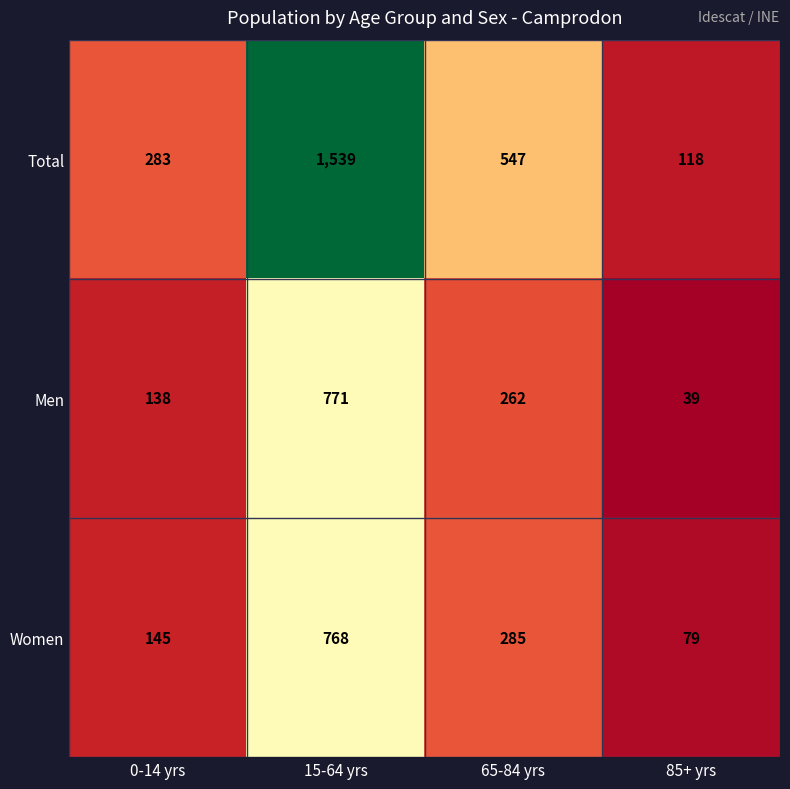

What is the total value across all series at 65-84 yrs?

1094